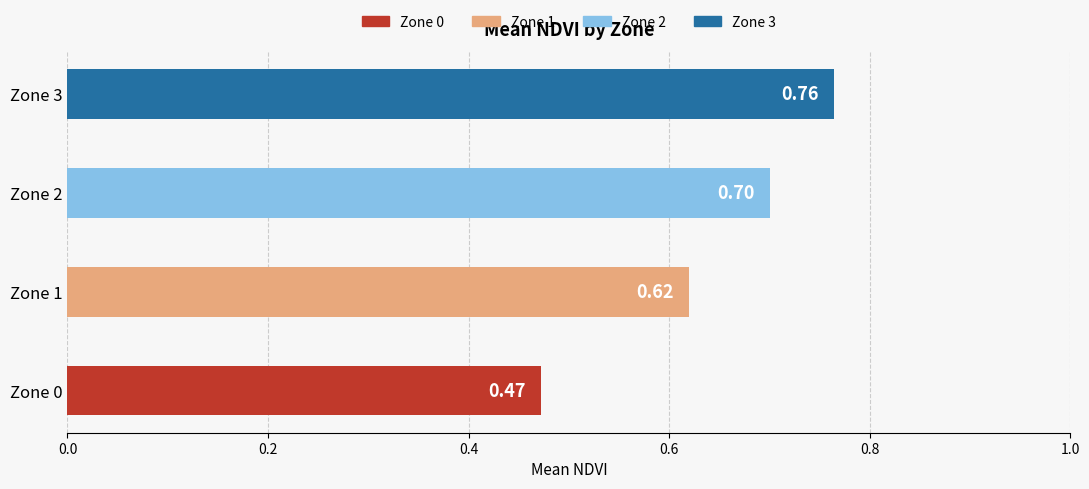

What is the change in value from Zone 0 to Zone 3?

+0.3